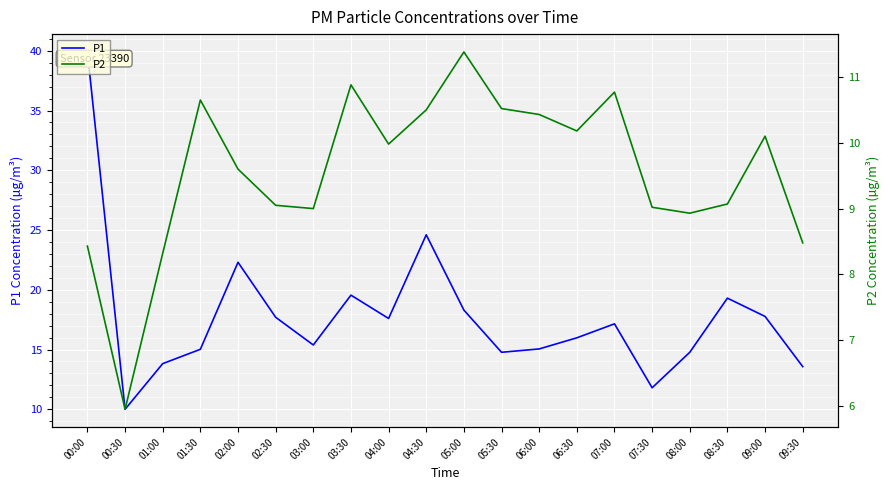

Is it true that P2 equals 2.9 at 09:00?

False